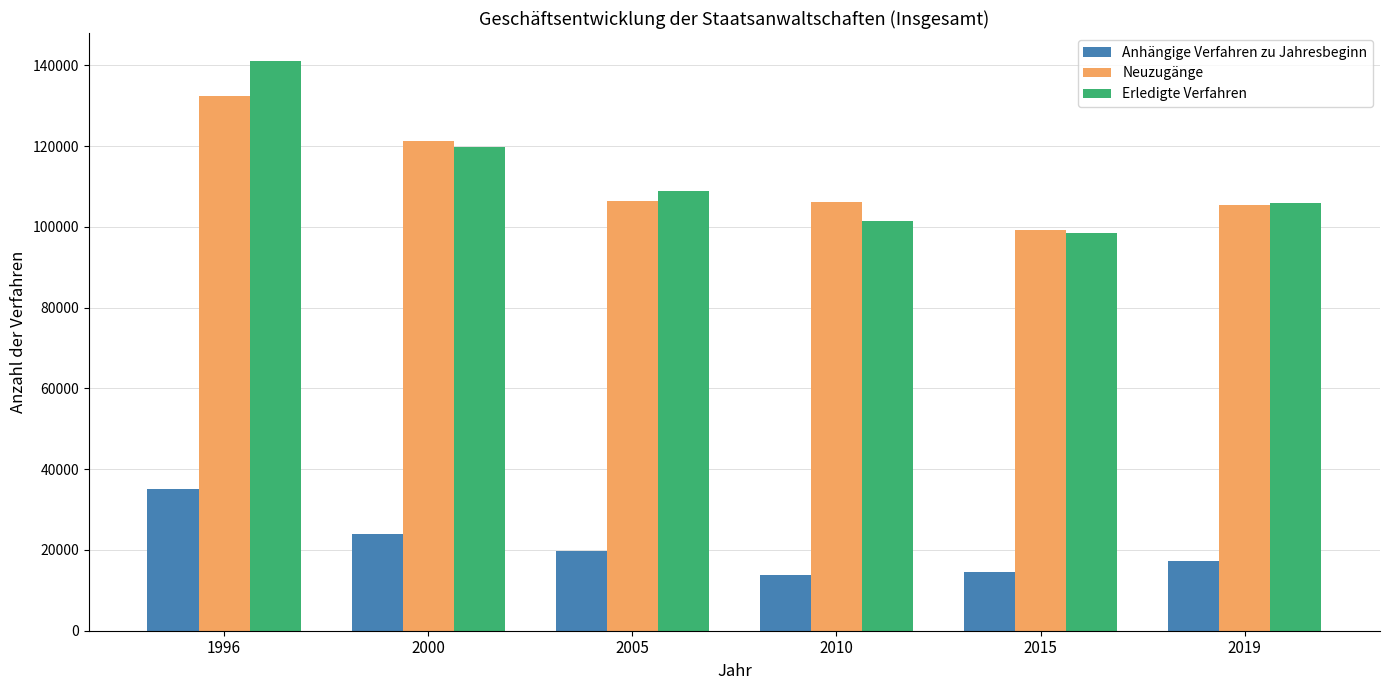

At which label is Anhängige Verfahren zu Jahresbeginn closest to 24473?

2000